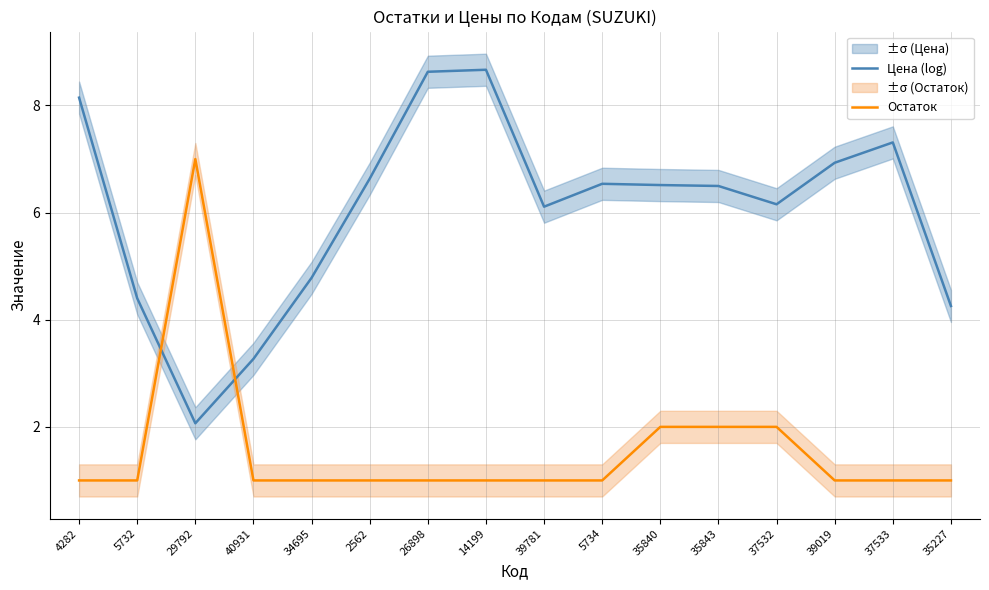

True or false: Цена (log) has a value of 3.3 at 40931.

True